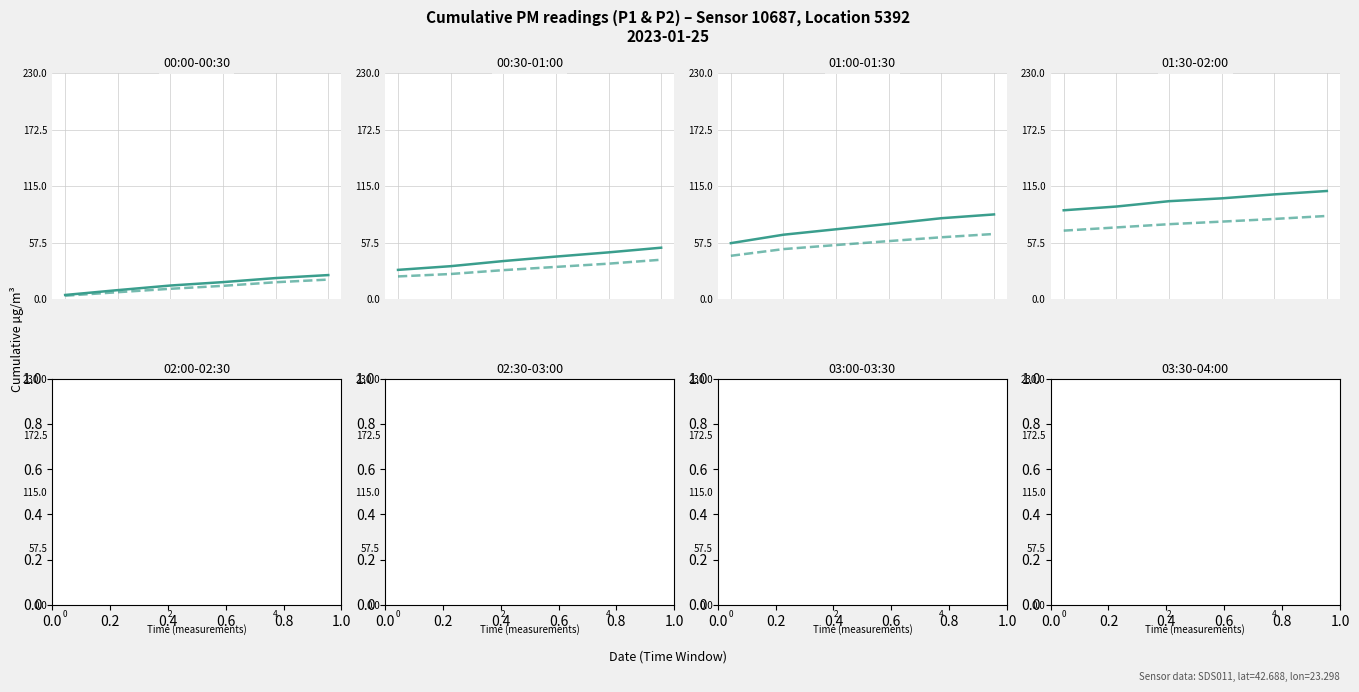

Which has a higher value, 2 or 4?

4